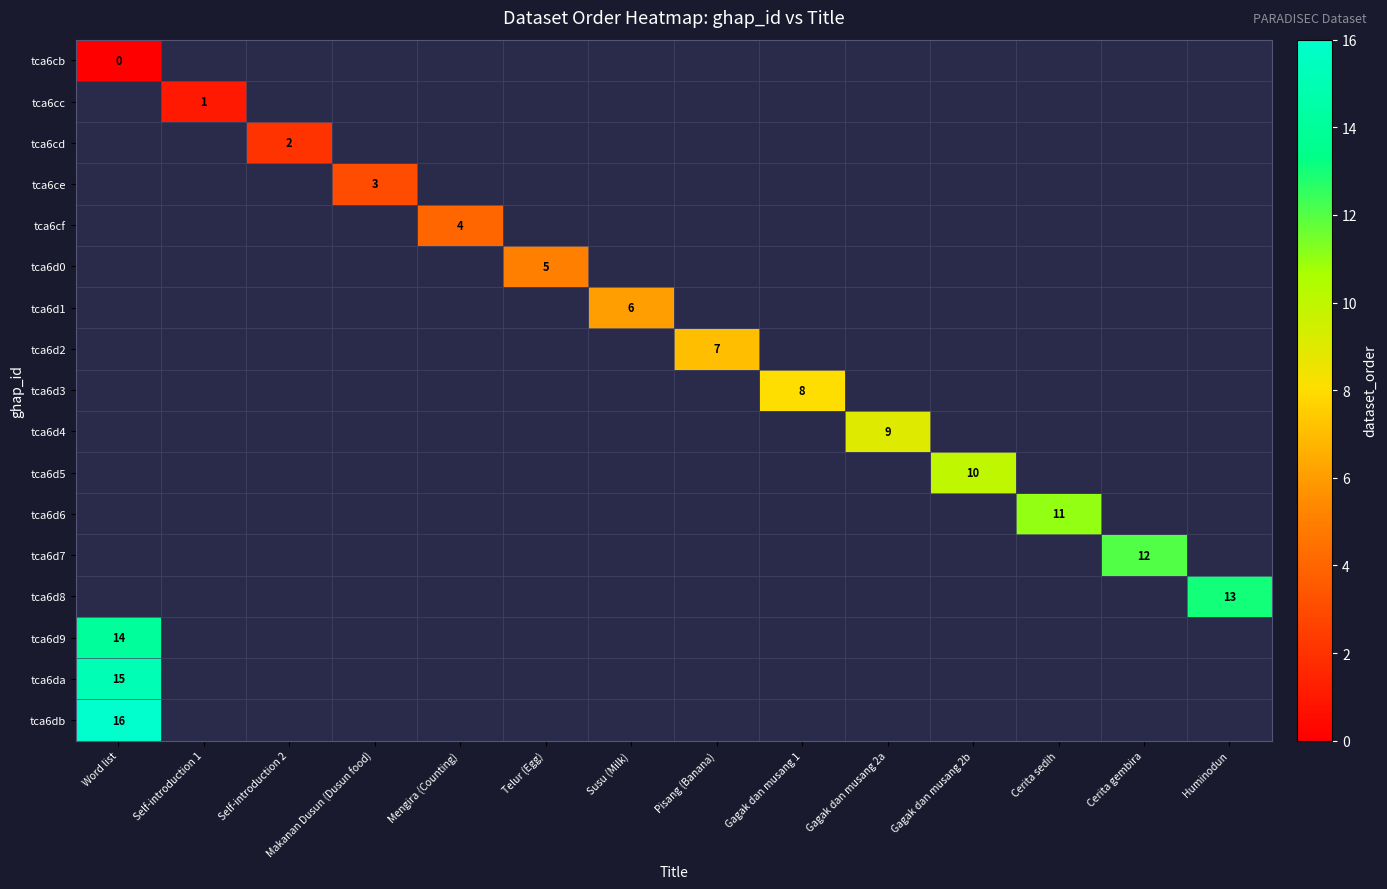

What is the maximum value shown in the chart?

16.0